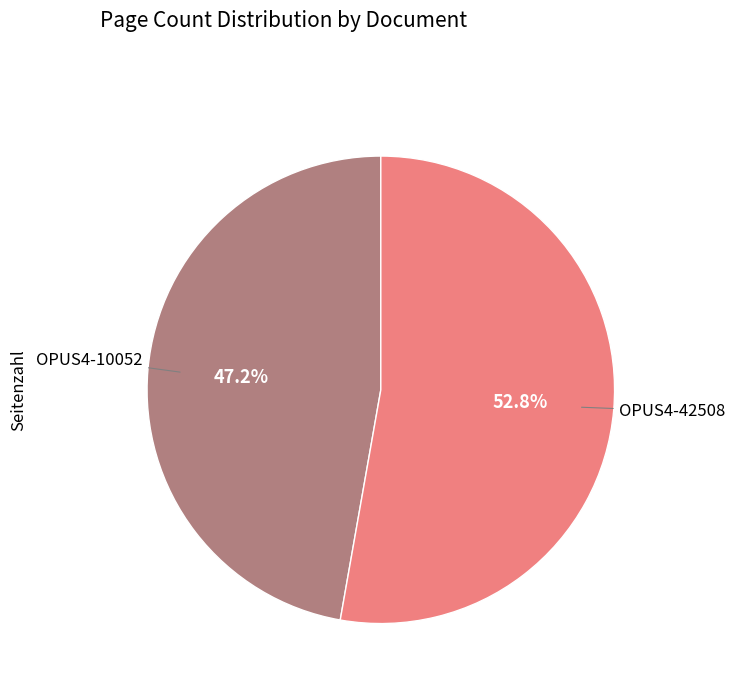

Does any single category account for the majority?

Yes